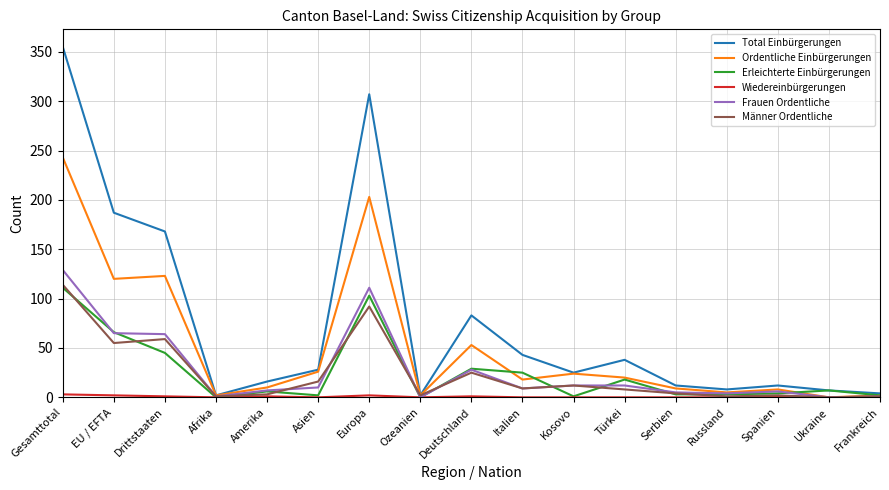

Is it true that Frauen Ordentliche equals 10 at Asien?

True